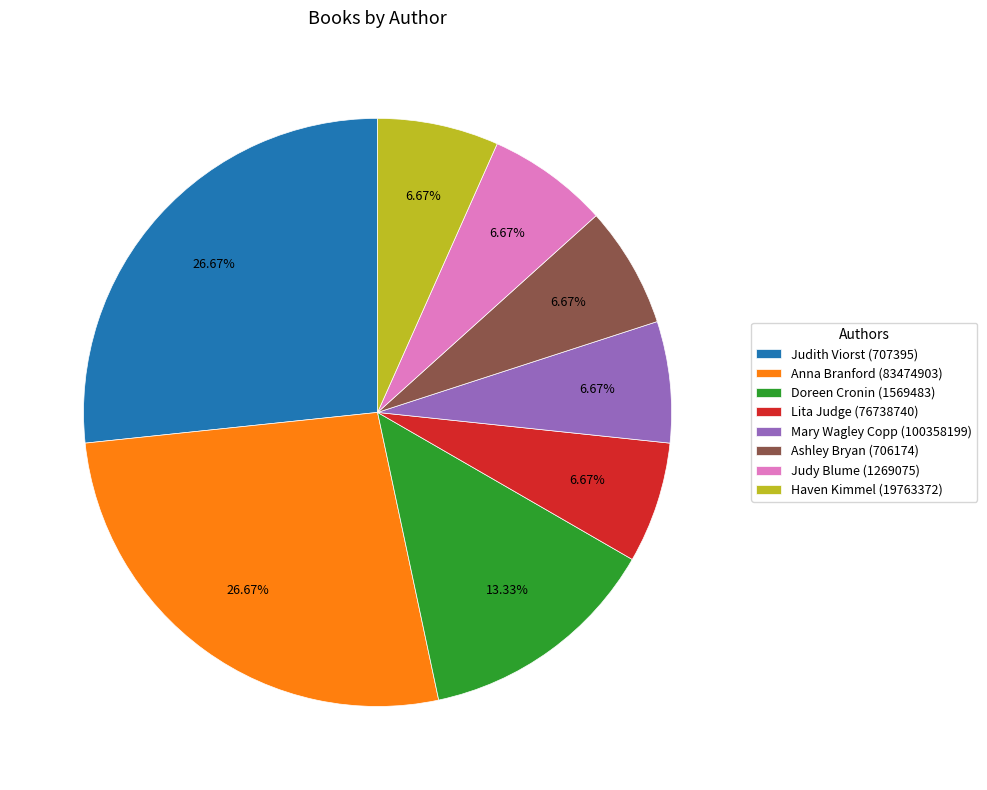

Do Haven Kimmel (19763372) and Judy Blume (1269075) together represent more than half of the pie?

No